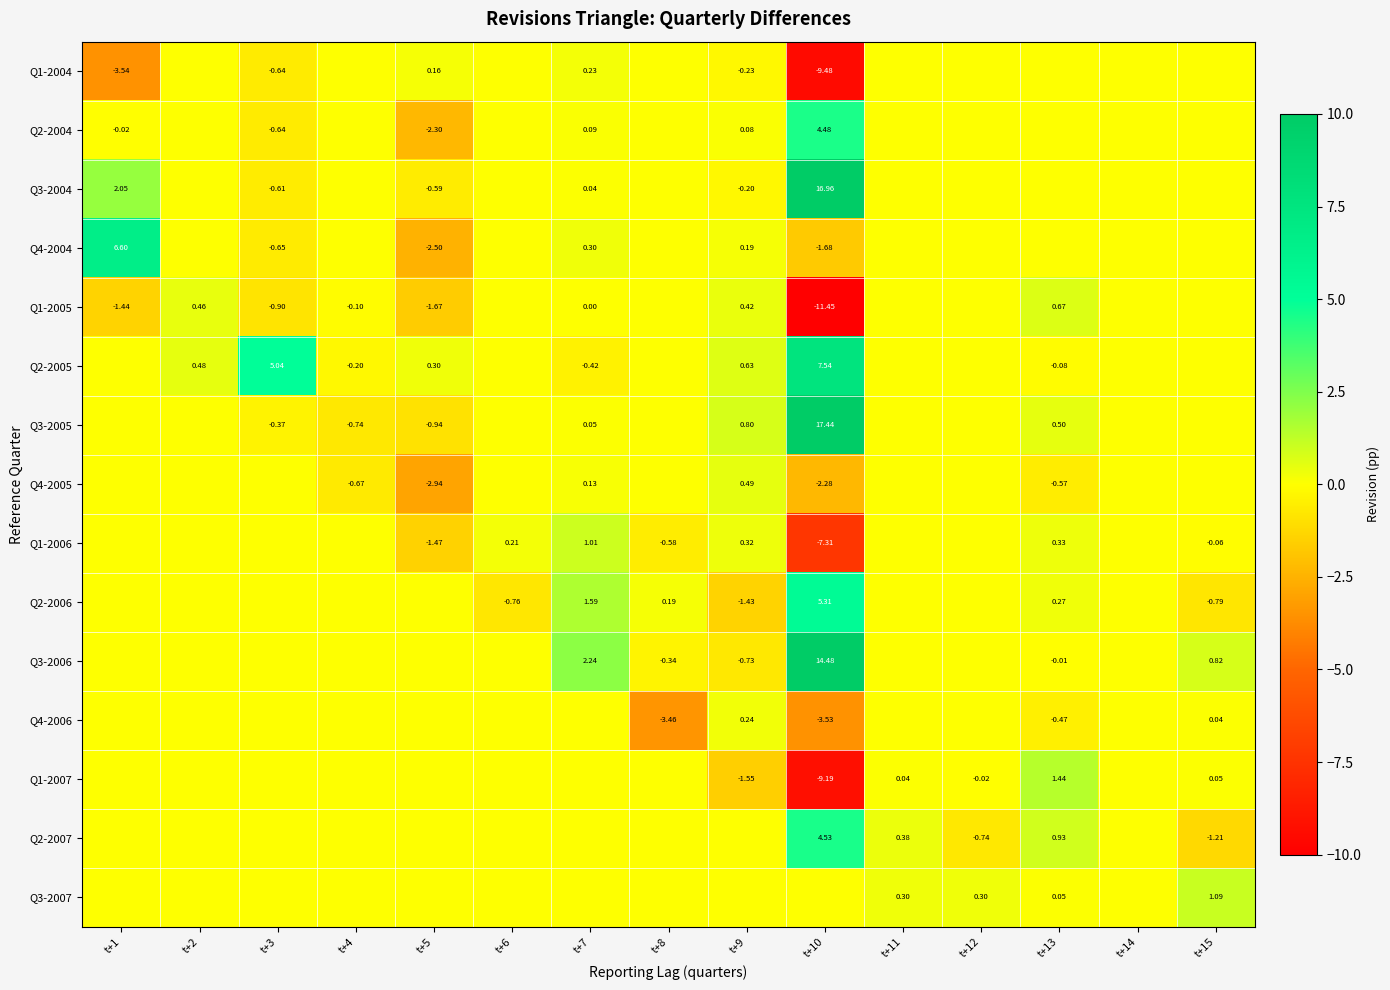

How many data points in Q3-2005 are less than 0?

3